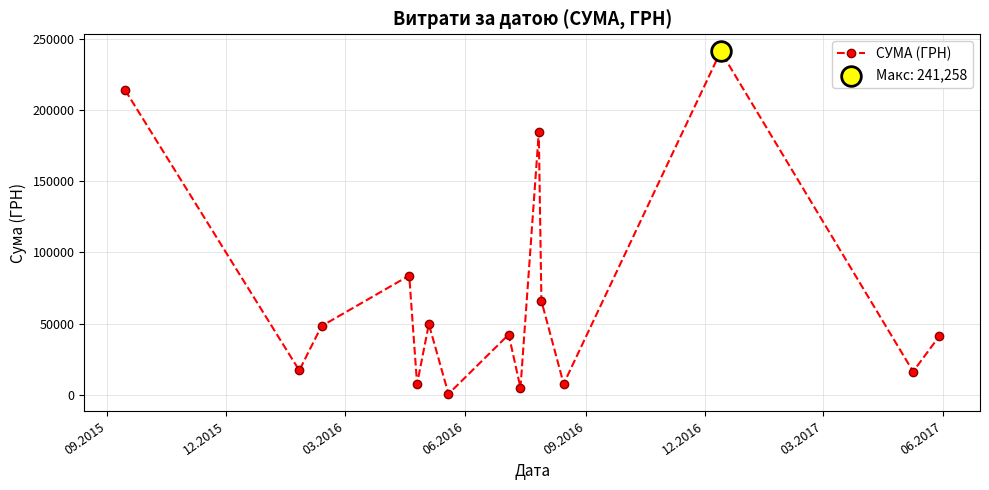

What is the value of the 3rd point from the left?

48207.5